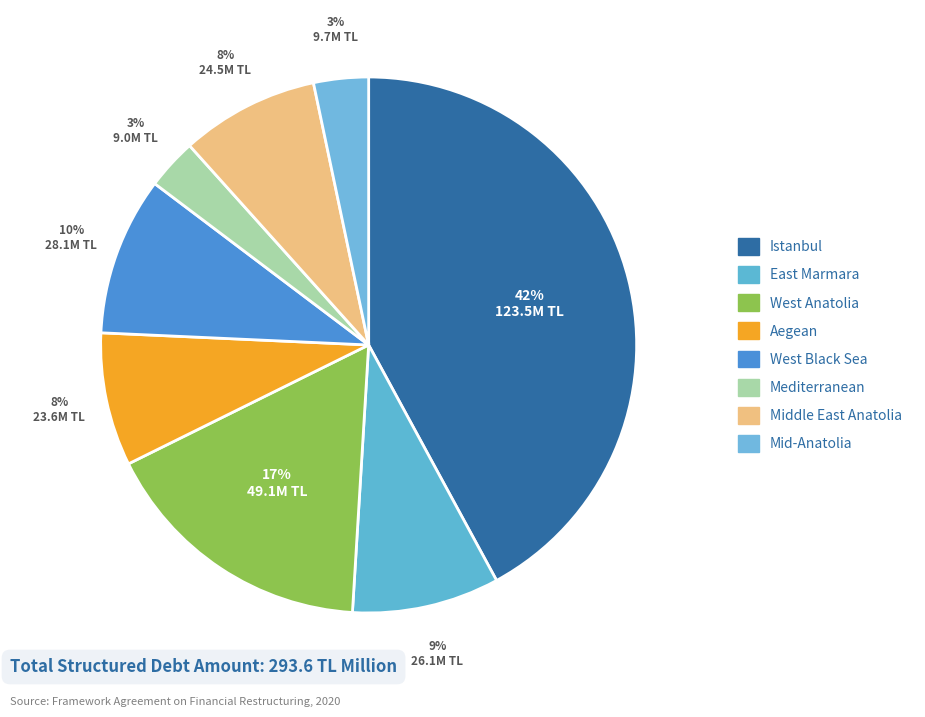

Between Middle East Anatolia and Mediterranean, which is larger?

Middle East Anatolia